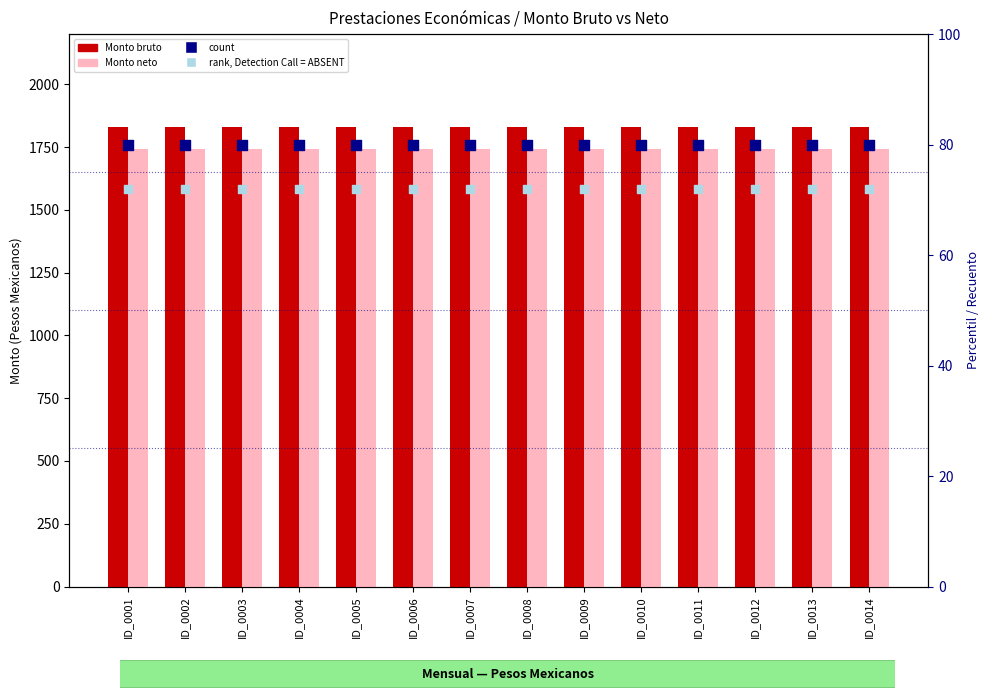

What is the total value across all series at ID_0006?

3723.2